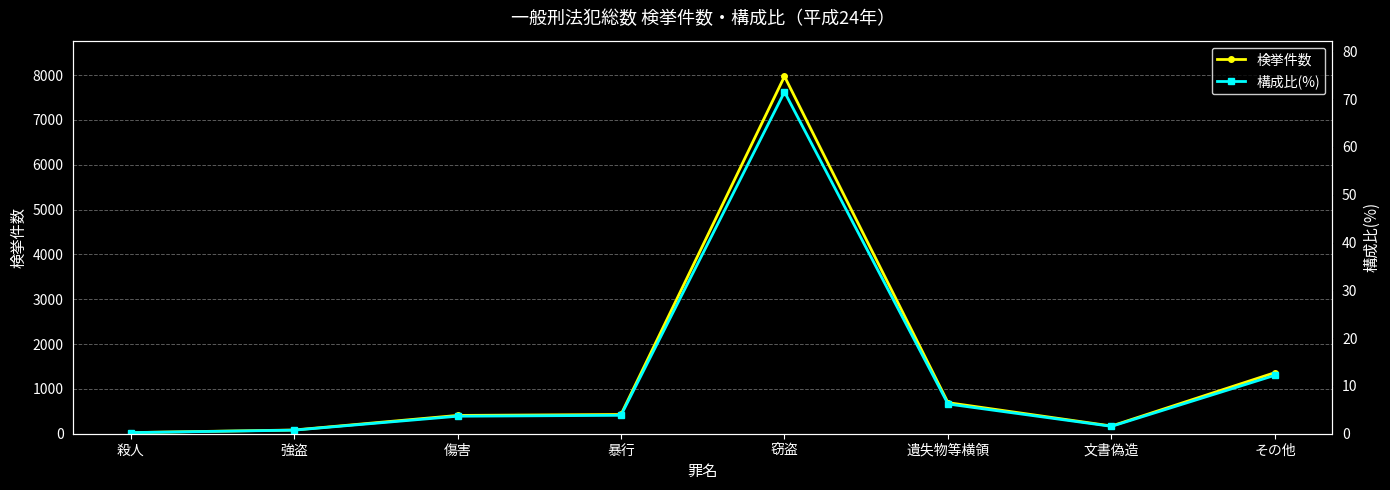

True or false: 検挙件数 has more than 0 interior local peaks.

True